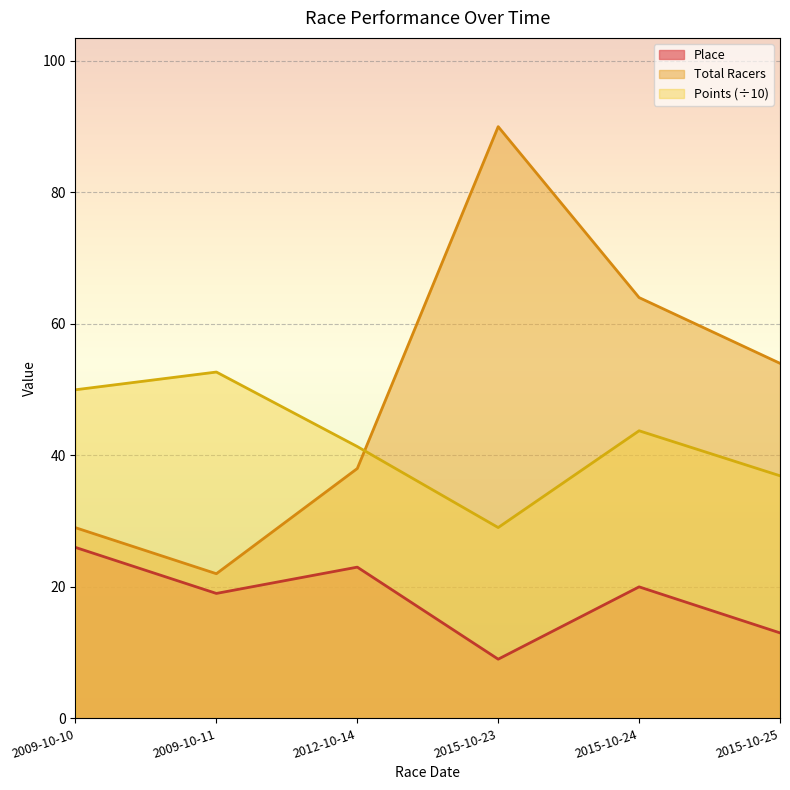

How many distinct data groups are displayed?

3